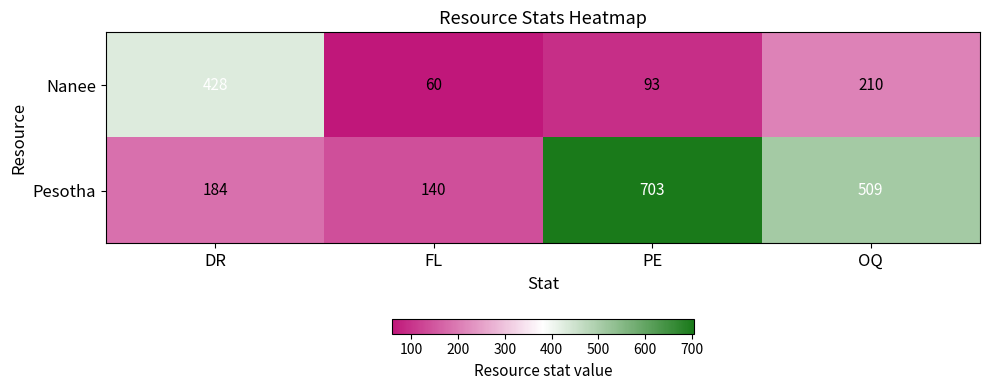

What is the average value of the Pesotha series?

384